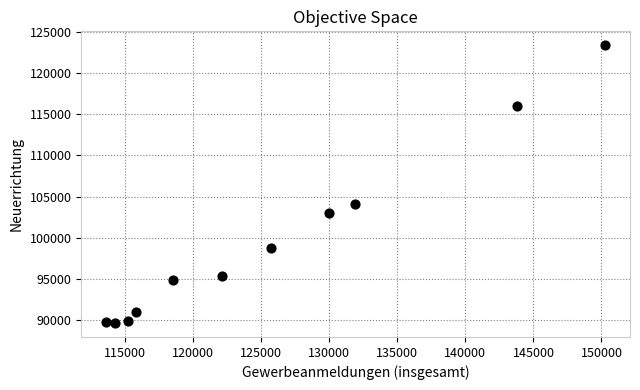

What is the range of Y values (max minus min)?

33792